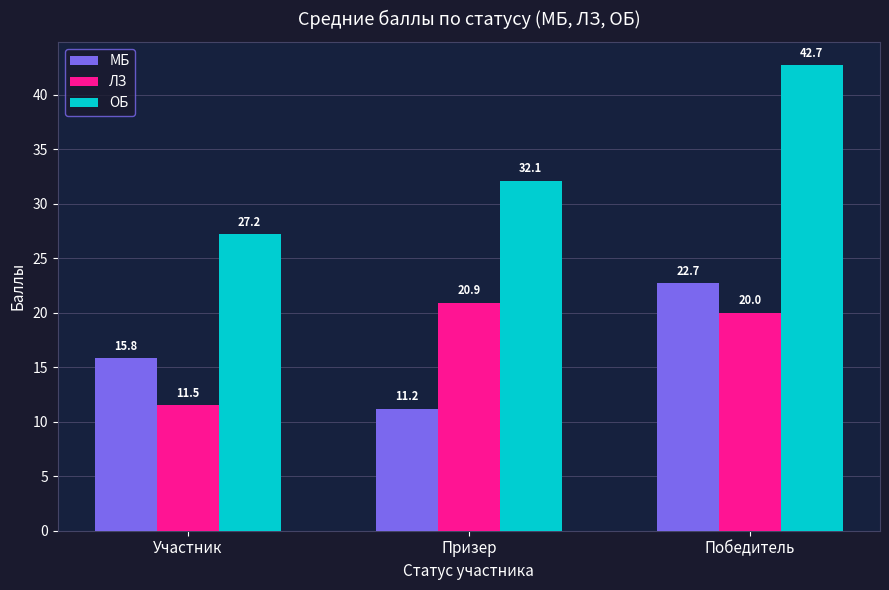

Rank the series by their maximum value, from lowest to highest.

ЛЗ, МБ, ОБ